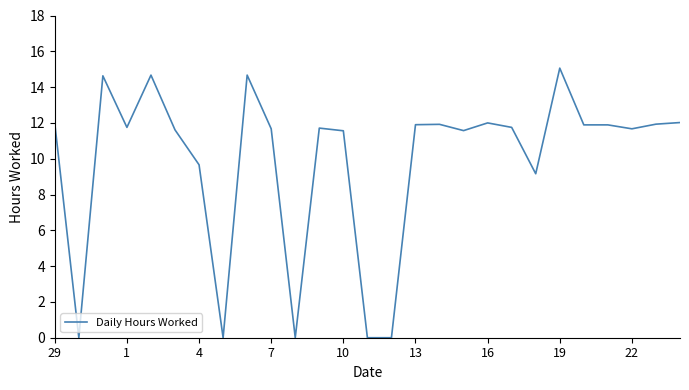

What is the difference between the maximum and minimum values?

15.1